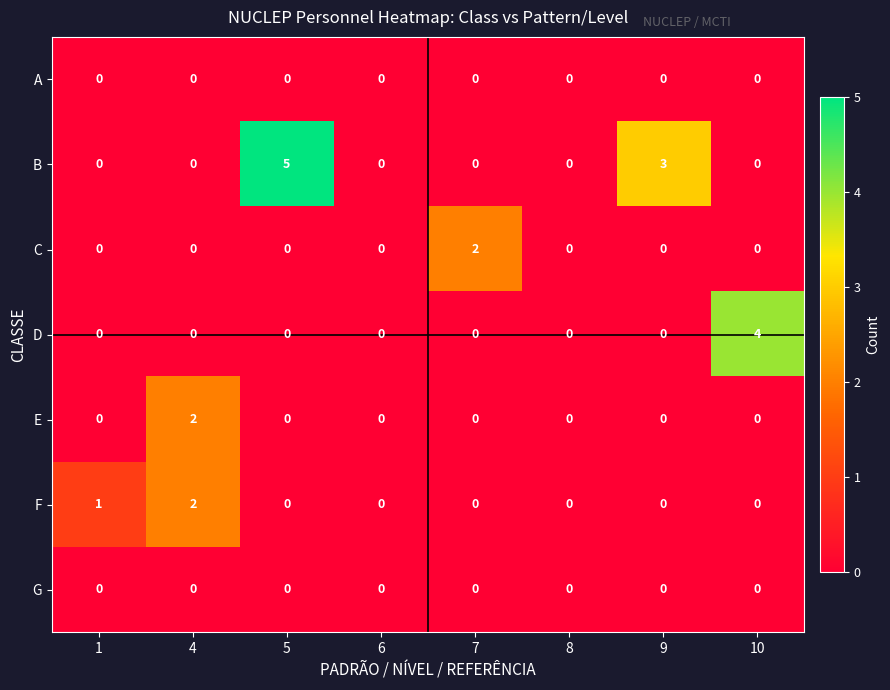

At which category does the chart reach its peak across all series?

5